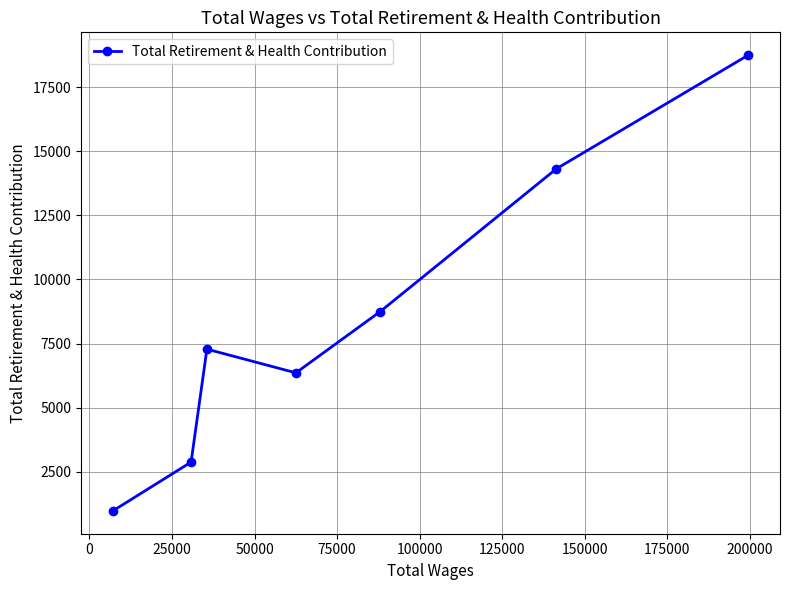

What is the difference between the maximum and second lowest values?

15872